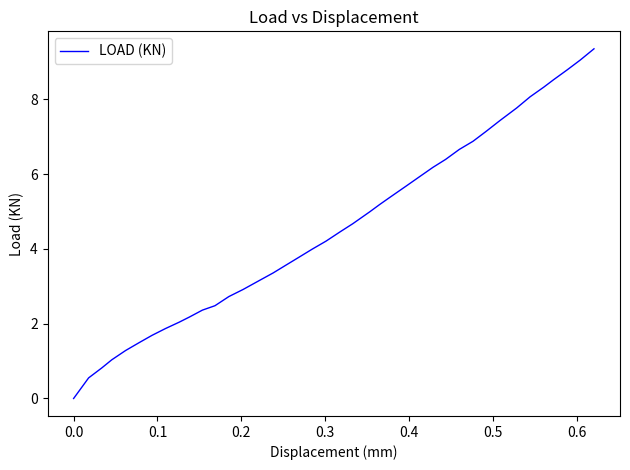

What is the greatest value displayed?

9.3